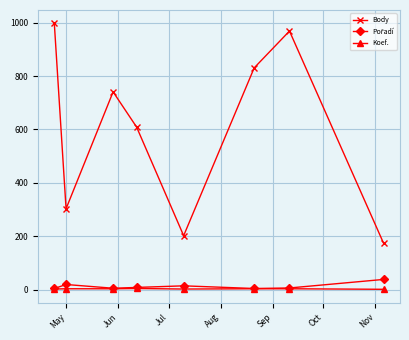

At how many categories does at least one series exceed 112?

8